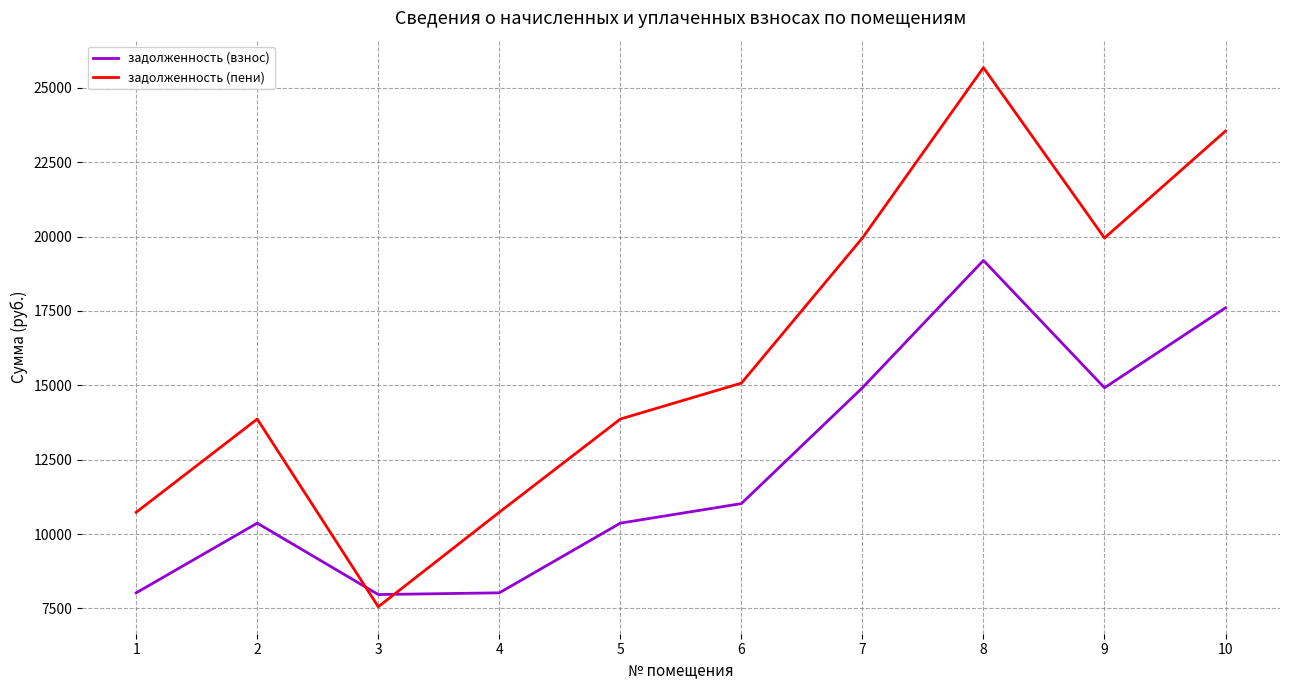

At 7, list the series in order from smallest to largest.

задолженность (взнос), задолженность (пени)